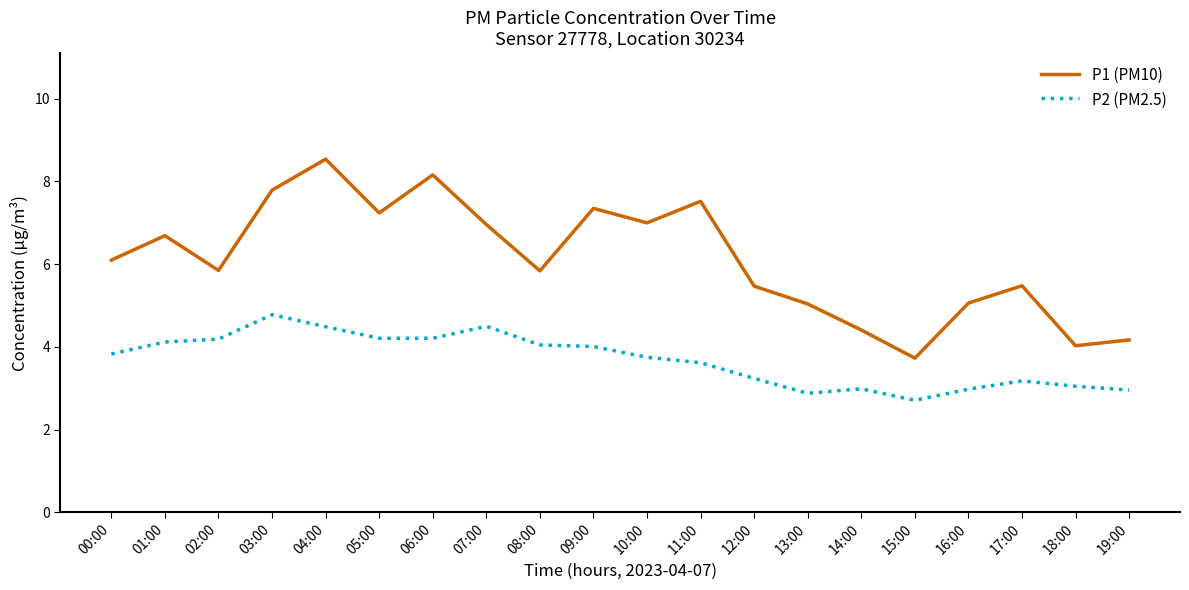

Count the number of categories in the chart.

20